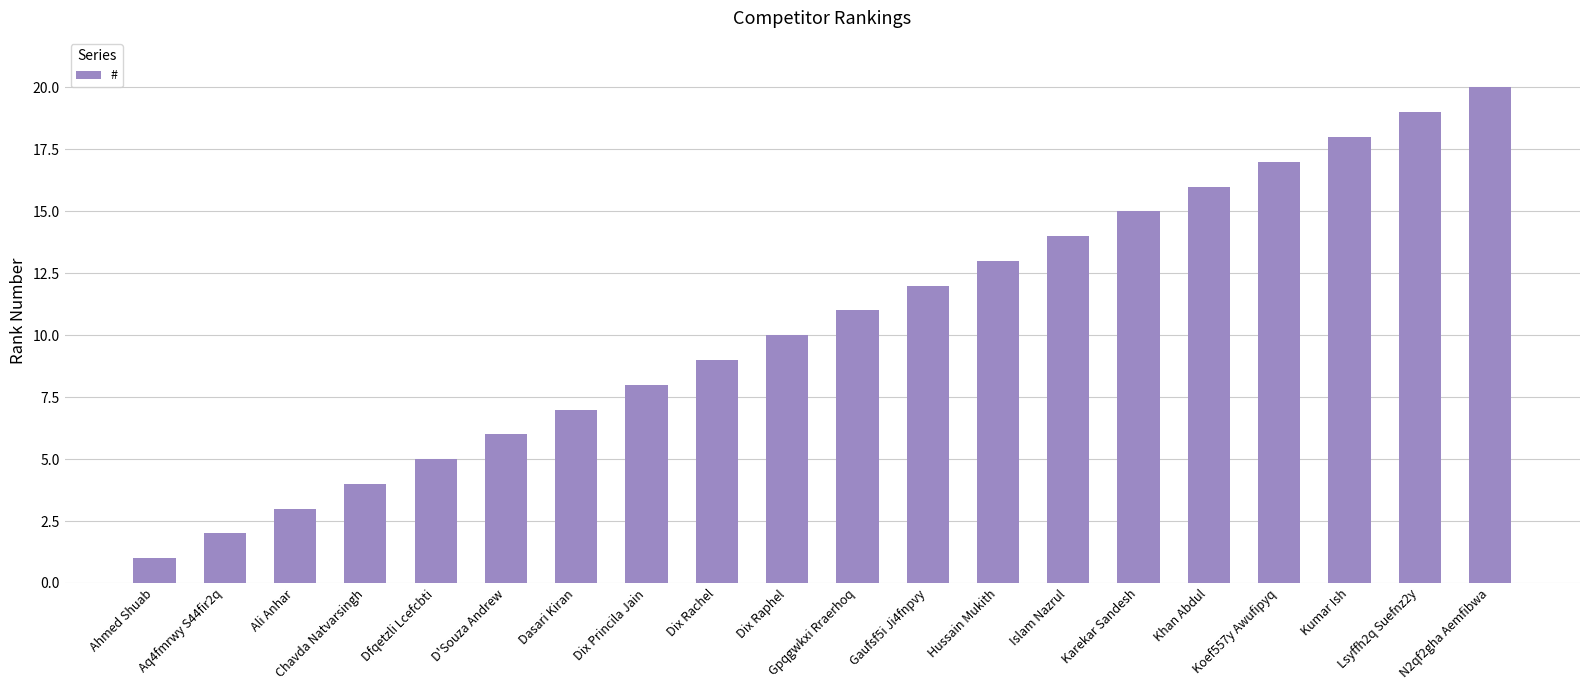

Does the chart contain stacked bars?

No